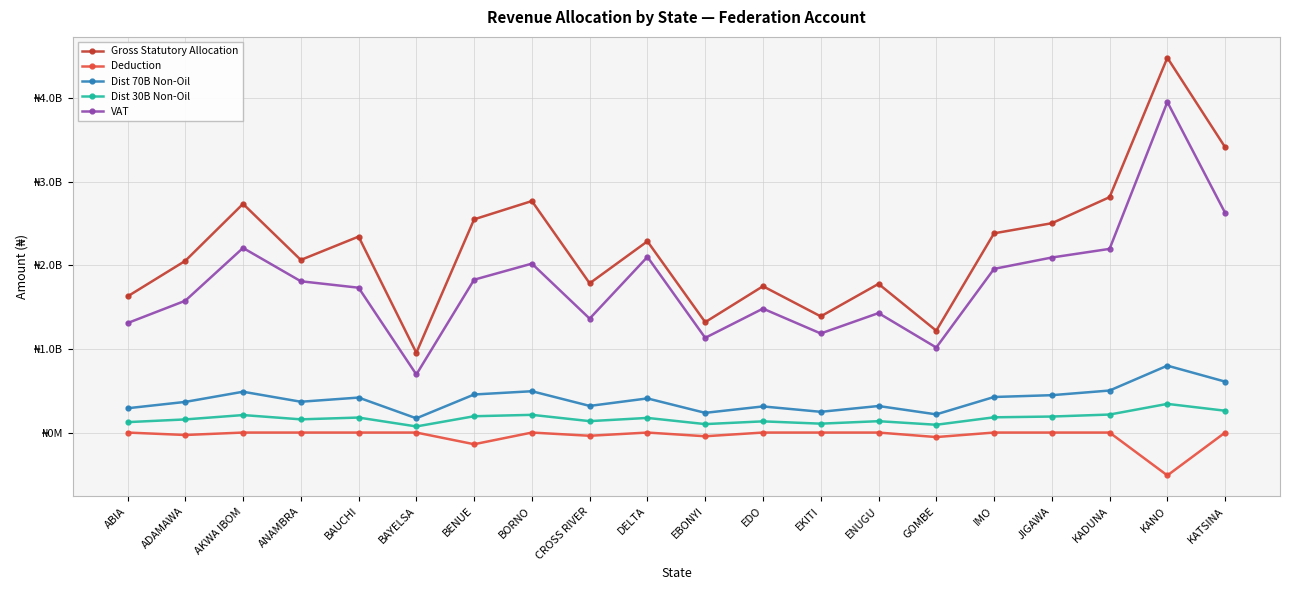

What position from the right is EKITI?

8